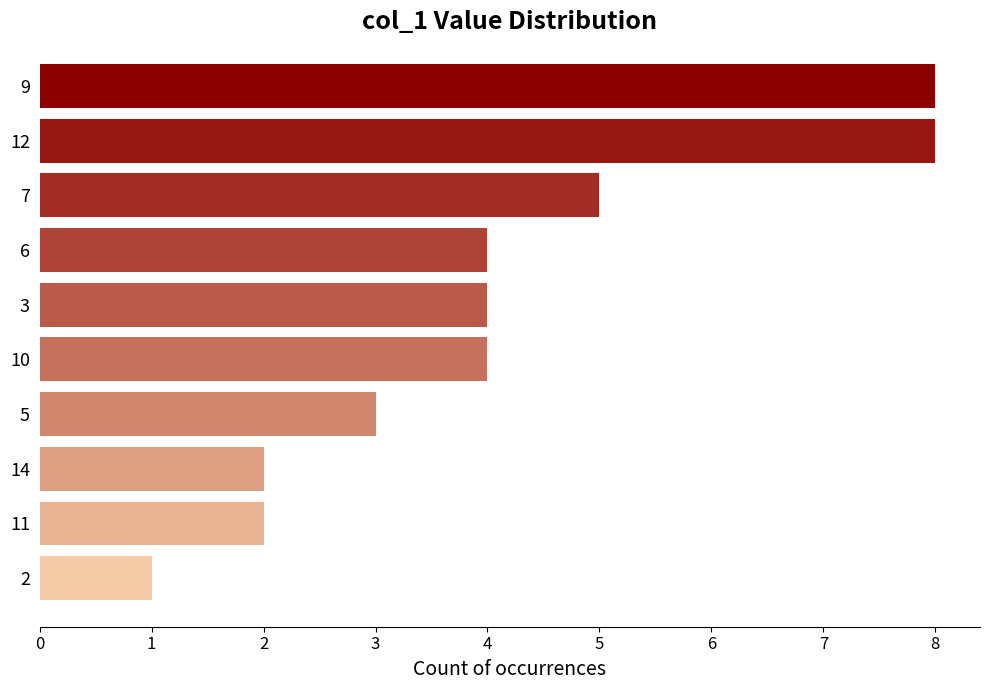

Approximately how many times larger is the value at 3 compared to 10?

1.0